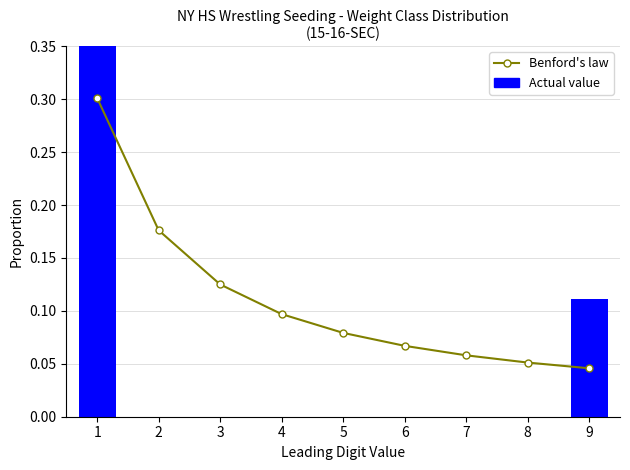

Which category has the lowest value across all series?

2